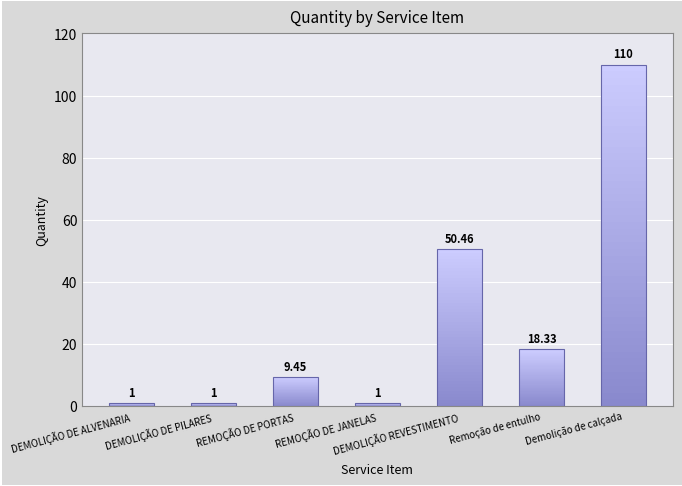

List the labels in order of value, largest first.

Demolição de calçada, DEMOLIÇÃO REVESTIMENTO, Remoção de entulho, REMOÇÃO DE PORTAS, DEMOLIÇÃO DE ALVENARIA, DEMOLIÇÃO DE PILARES, REMOÇÃO DE JANELAS